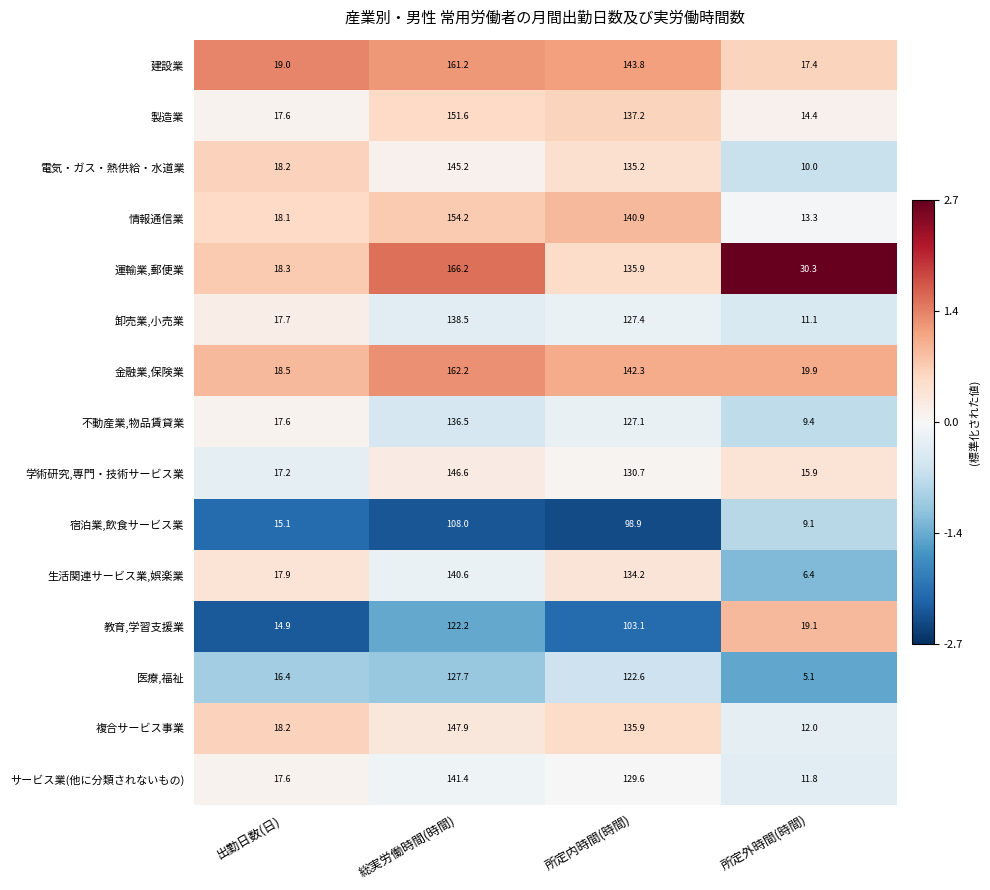

The 不動産業,物品賃貸業 series shows 30.0 at 出勤日数(日). True or false?

False